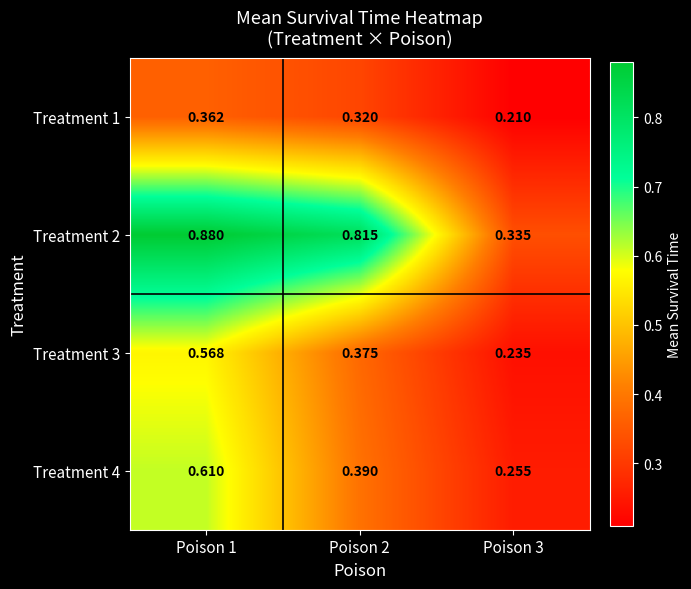

Is the value of Treatment 3 at Poison 3 greater than the value of Treatment 4 at Poison 2?

No